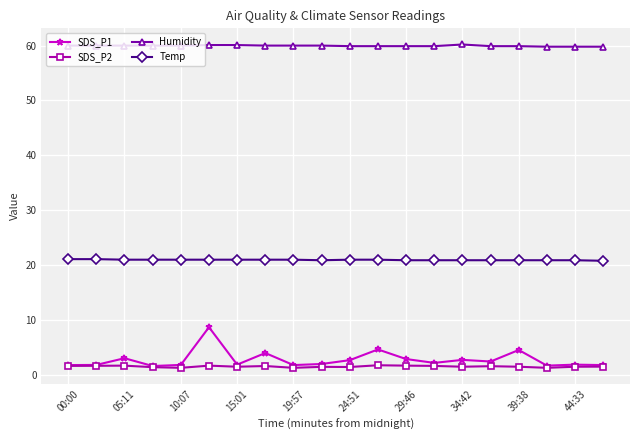

What is the smallest value displayed?

1.3